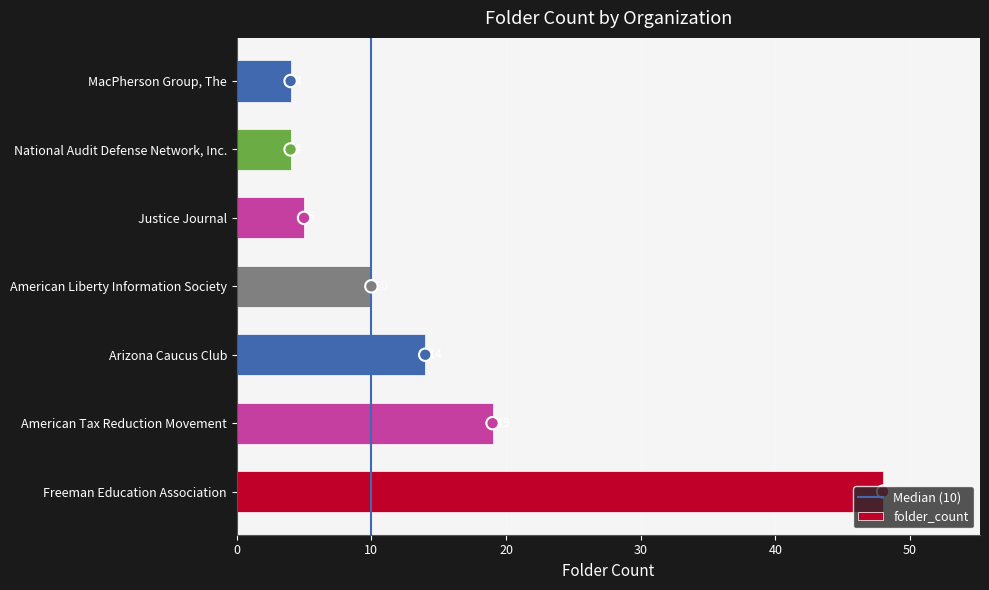

Between MacPherson Group, The and American Liberty Information Society, which is larger?

American Liberty Information Society